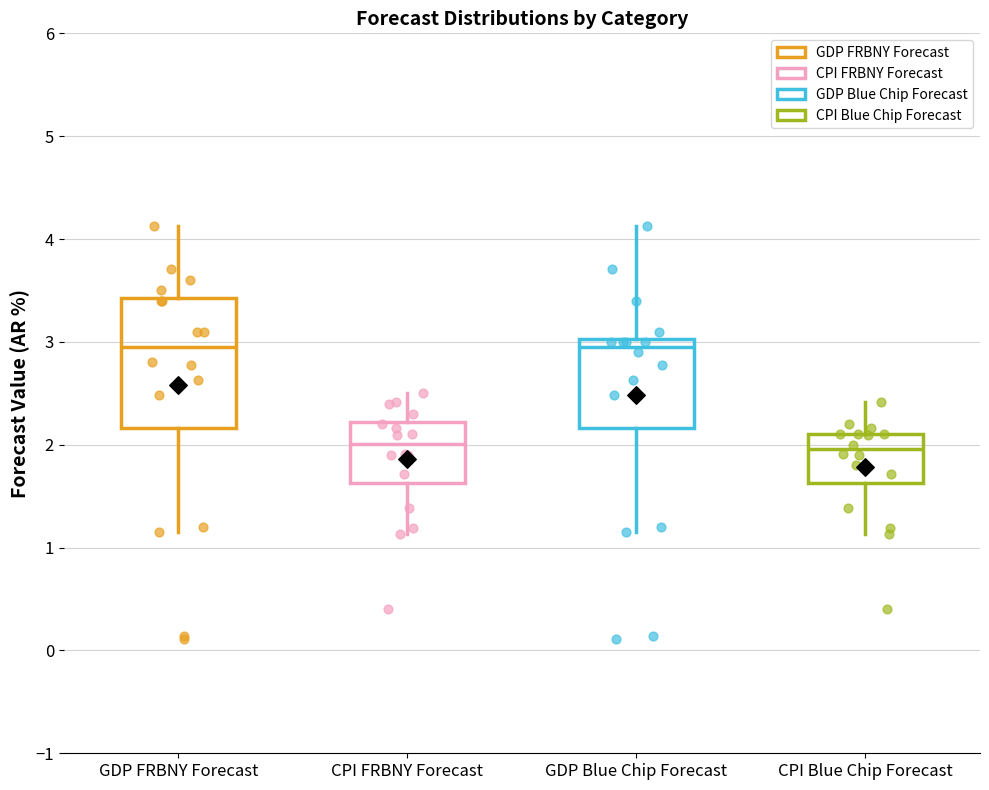

Where is the upper edge of the box for CPI FRBNY Forecast on the y-axis? The values are not printed on the chart, so give them approximately, as read against the axis.

2.2